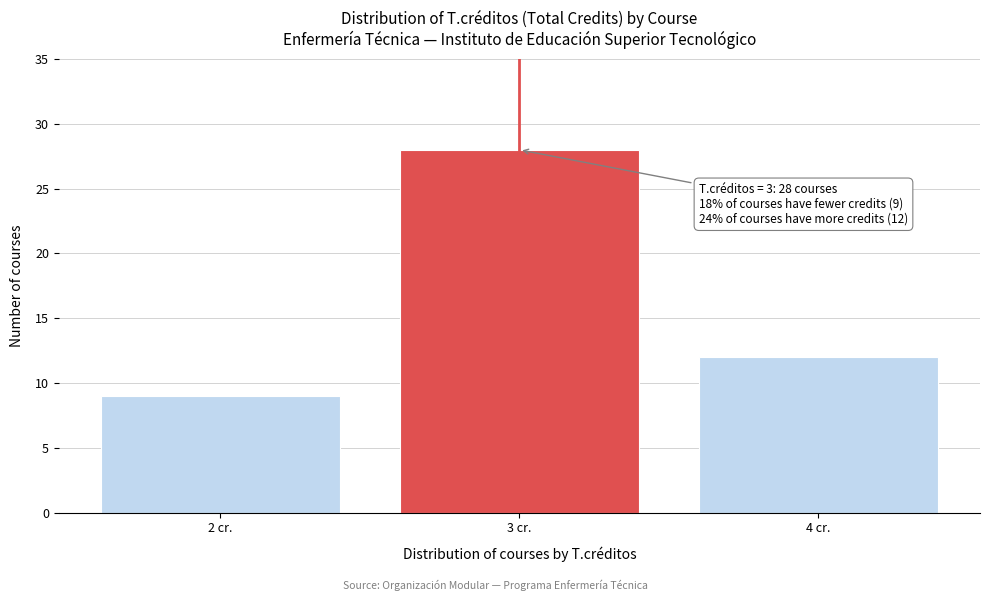

Over which range of the x-axis is the bar tallest?

2.5 to 3.5